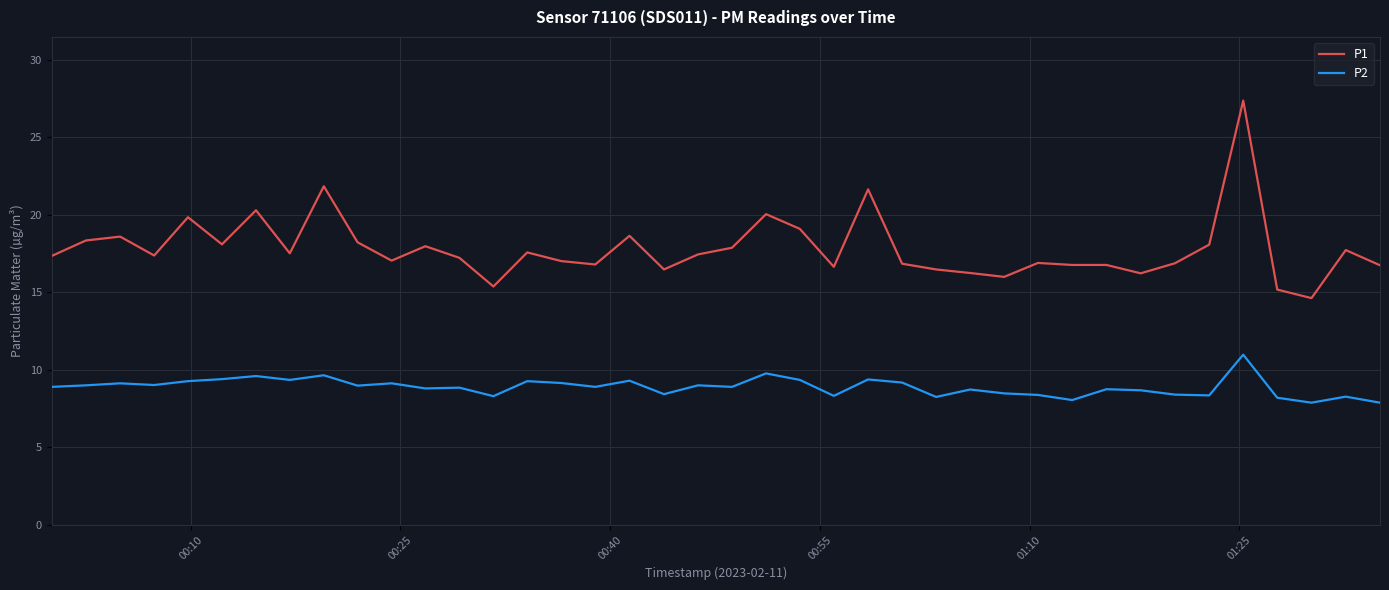

Which series has the widest spread of values?

P1